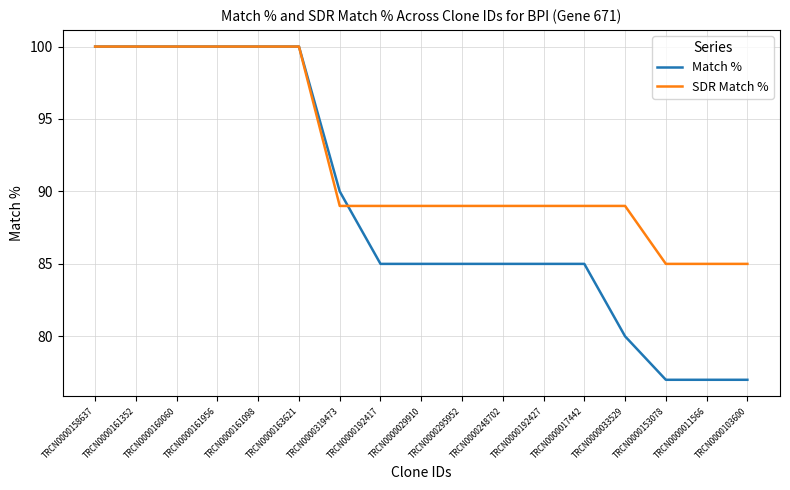

Is the value of SDR Match % at TRCN0000029910 greater than the value of Match % at TRCN0000161352?

No